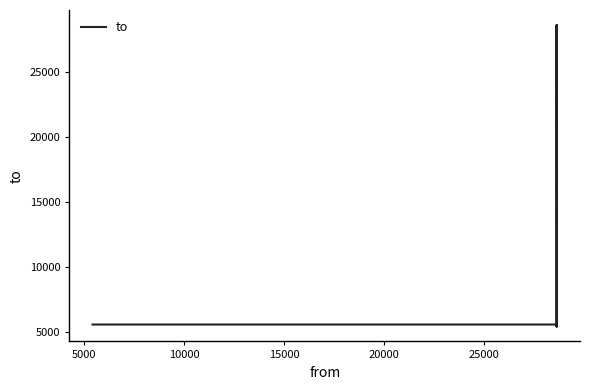

Which has a higher value, 5000 or 10000?

5000